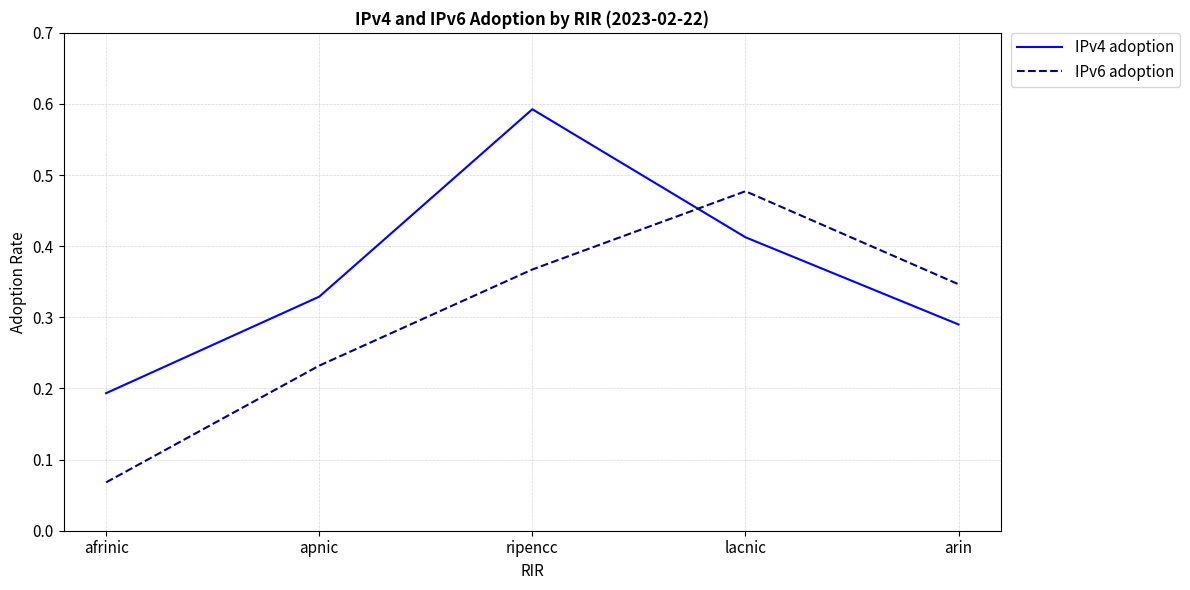

How many intersections are there between IPv6 adoption and IPv4 adoption?

1